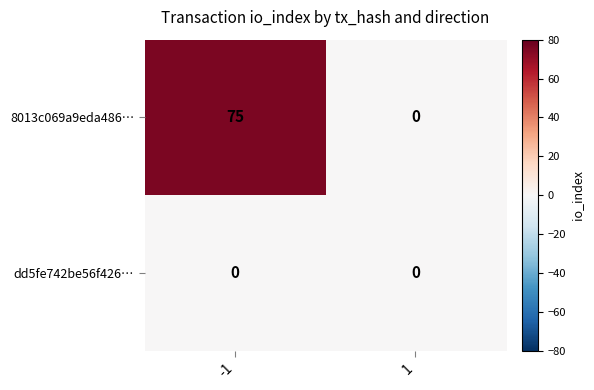

Reading left to right, what are all the values shown in this chart?

8013c069a9eda486…: 75	0
dd5fe742be56f426…: 0	0